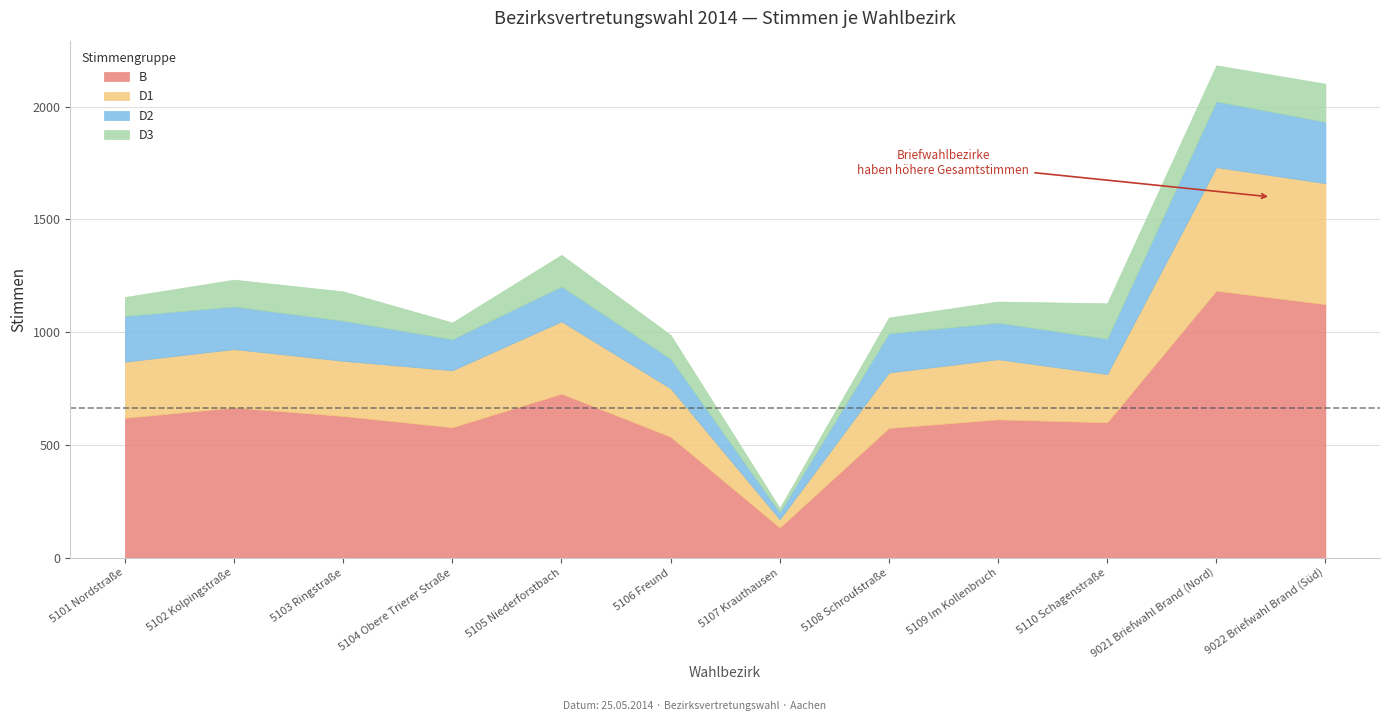

Reading left to right, transcribe all the data shown in this chart.

B: 5101 Nordstraße=620	5102 Kolpingstraße=666	5103 Ringstraße=628	5104 Obere Trierer Straße=578	5105 Niederforstbach=727	5106 Freund=536	5107 Krauthausen=133	5108 Schroufstraße=575	5109 Im Kollenbruch=613	5110 Schagenstraße=600	9021 Briefwahl Brand (Nord)=1184	9022 Briefwahl Brand (Süd)=1124
D1: 5101 Nordstraße=249	5102 Kolpingstraße=259	5103 Ringstraße=245	5104 Obere Trierer Straße=253	5105 Niederforstbach=321	5106 Freund=215	5107 Krauthausen=37	5108 Schroufstraße=246	5109 Im Kollenbruch=267	5110 Schagenstraße=214	9021 Briefwahl Brand (Nord)=548	9022 Briefwahl Brand (Süd)=537
D2: 5101 Nordstraße=203	5102 Kolpingstraße=189	5103 Ringstraße=178	5104 Obere Trierer Straße=138	5105 Niederforstbach=155	5106 Freund=131	5107 Krauthausen=31	5108 Schroufstraße=174	5109 Im Kollenbruch=162	5110 Schagenstraße=157	9021 Briefwahl Brand (Nord)=292	9022 Briefwahl Brand (Süd)=272
D3: 5101 Nordstraße=84	5102 Kolpingstraße=119	5103 Ringstraße=130	5104 Obere Trierer Straße=74	5105 Niederforstbach=140	5106 Freund=106	5107 Krauthausen=19	5108 Schroufstraße=70	5109 Im Kollenbruch=94	5110 Schagenstraße=157	9021 Briefwahl Brand (Nord)=160	9022 Briefwahl Brand (Süd)=169